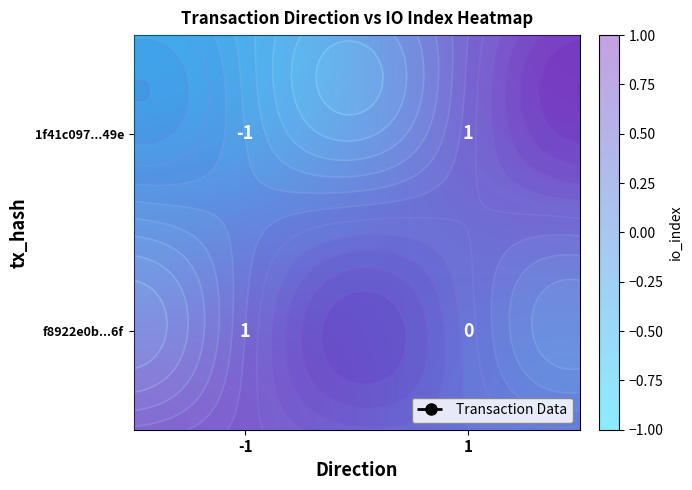

True or false: f8922e0b...6f has a value of 0 at 1.

True